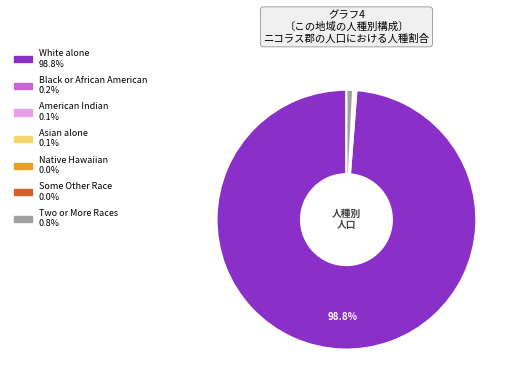

Is there a majority slice in this chart?

Yes